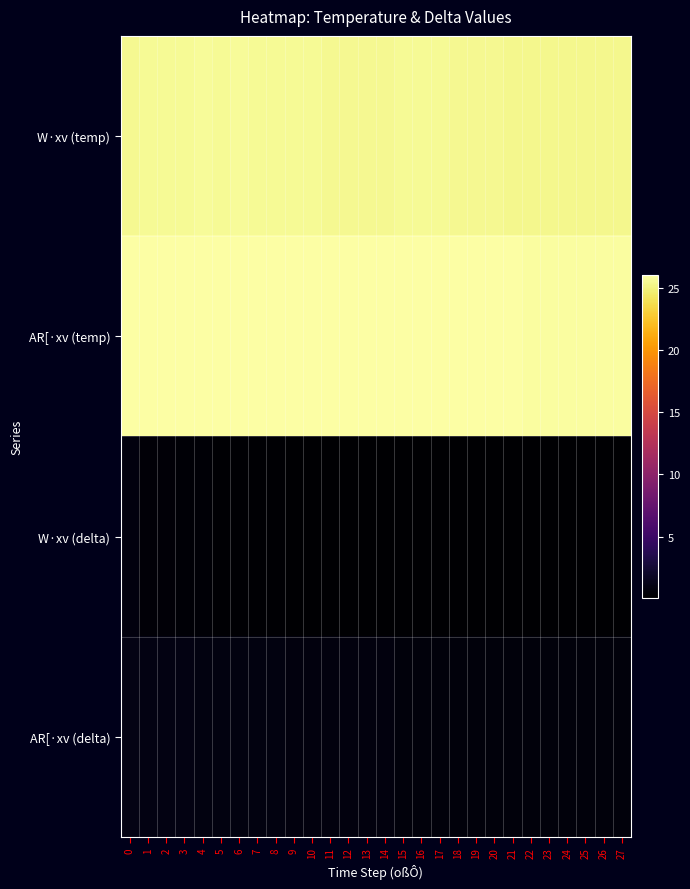

Rank the series at 18 from highest to lowest value.

AR[·xv (temp), W·xv (temp), AR[·xv (delta), W·xv (delta)